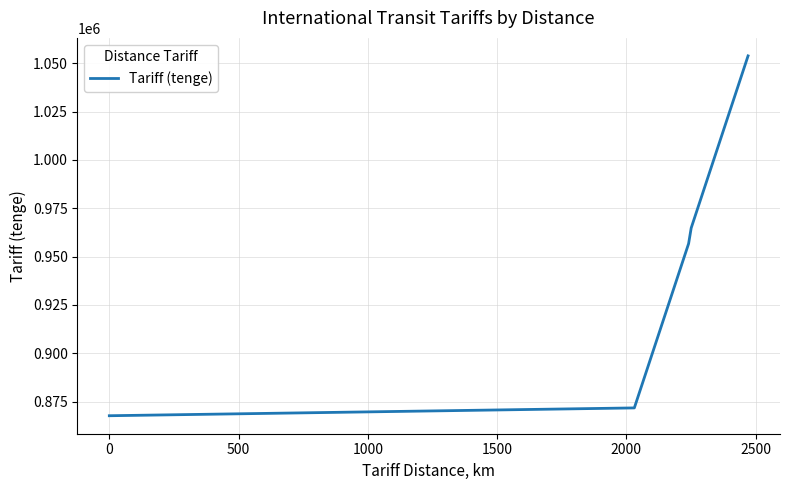

What is the minimum value shown in the chart?

867650